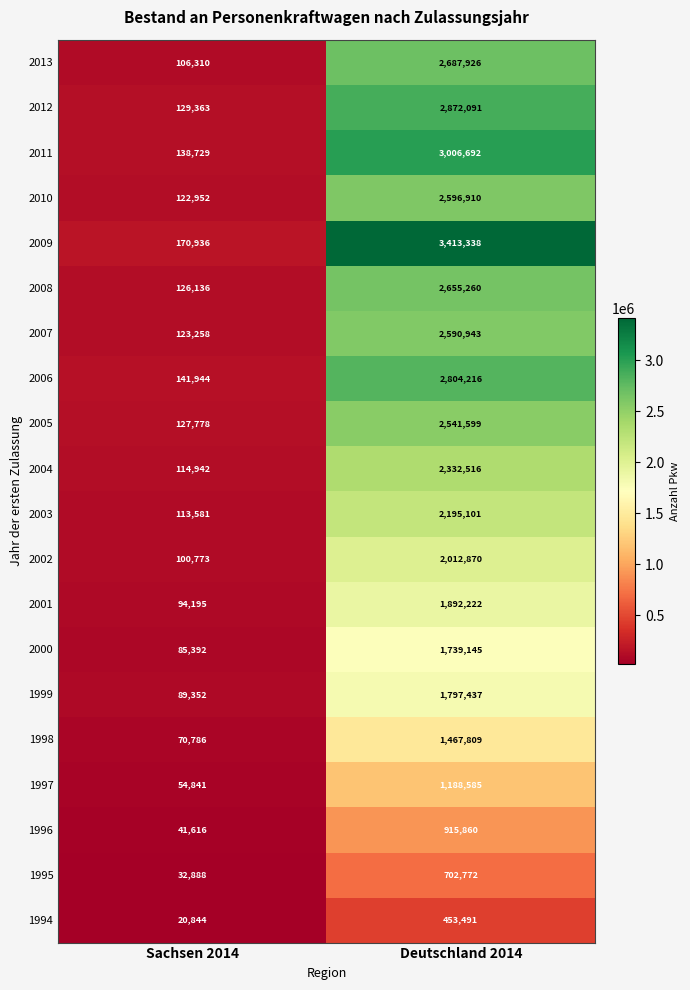

How many series are shown in this chart?

20